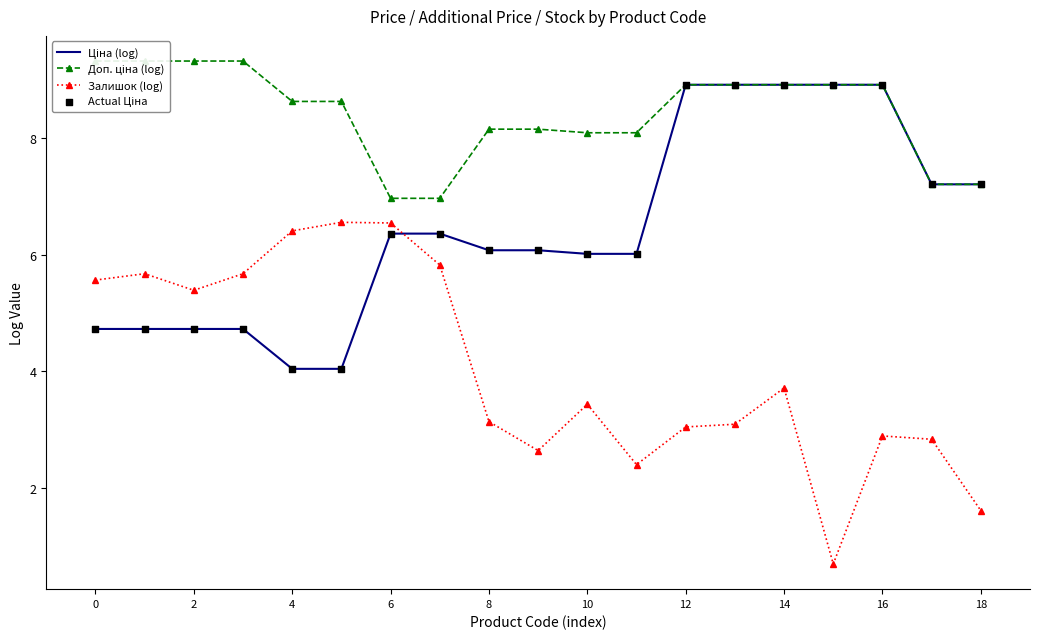

Which series contains the lowest Y value?

Залишок (log)